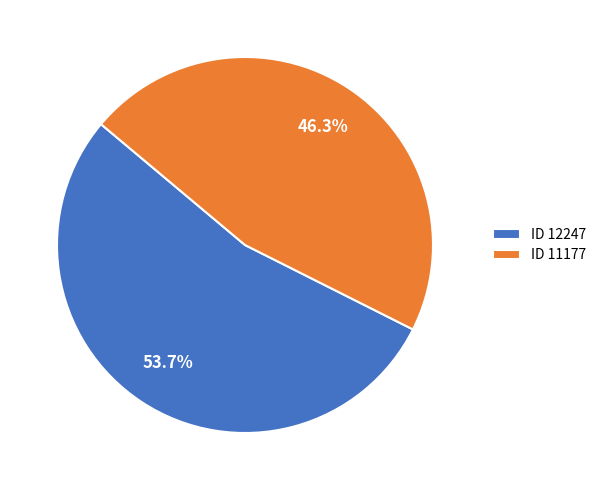

Is there any slice that represents more than half of the pie?

Yes